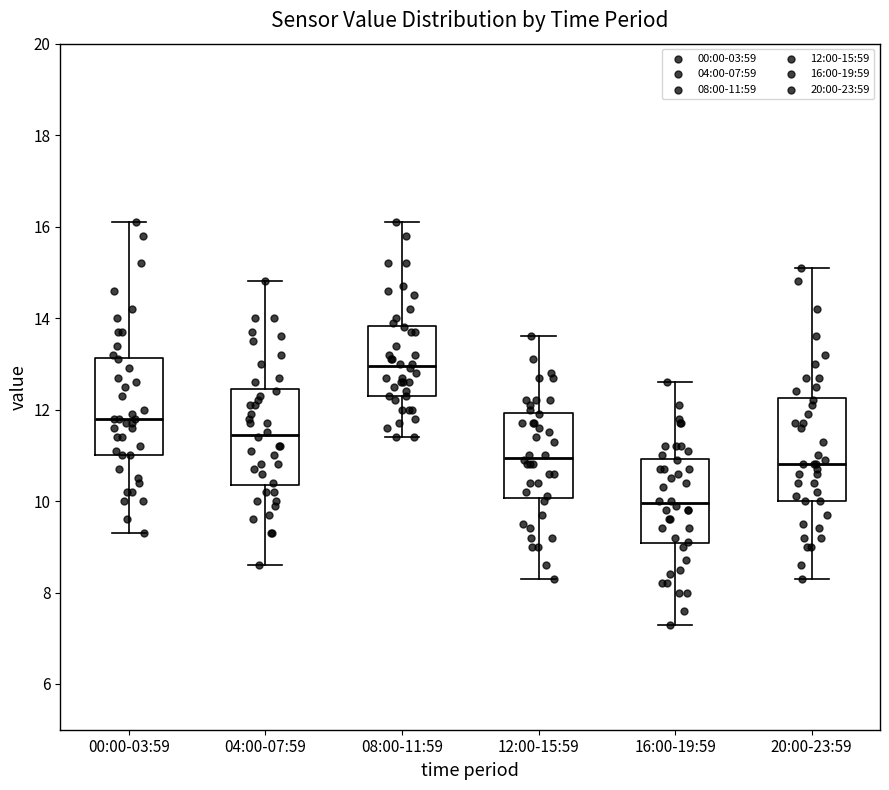

Reading left to right, transcribe this box plot: for each box, give where its median line is, the range the box spans, and where its two whiskers end, as read against the y-axis. The values are not printed on the chart, so give them approximately, as read against the axis.

00:00-03:59: median 11.8, box 11.0 to 13.2, whiskers 9.4 to 16.2
04:00-07:59: median 11.4, box 10.4 to 12.4, whiskers 8.6 to 14.8
08:00-11:59: median 13.0, box 12.4 to 13.8, whiskers 11.4 to 16.2
12:00-15:59: median 11.0, box 10.0 to 12.0, whiskers 8.4 to 13.6
16:00-19:59: median 10.0, box 9.0 to 11.0, whiskers 7.4 to 12.6
20:00-23:59: median 10.8, box 10.0 to 12.2, whiskers 8.4 to 15.2